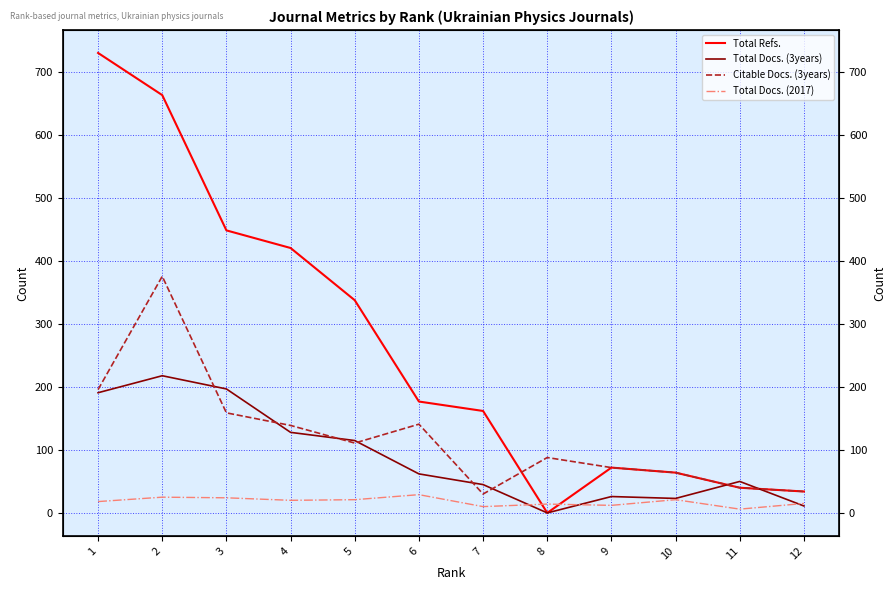

Between 7 and 8, which is larger?

7